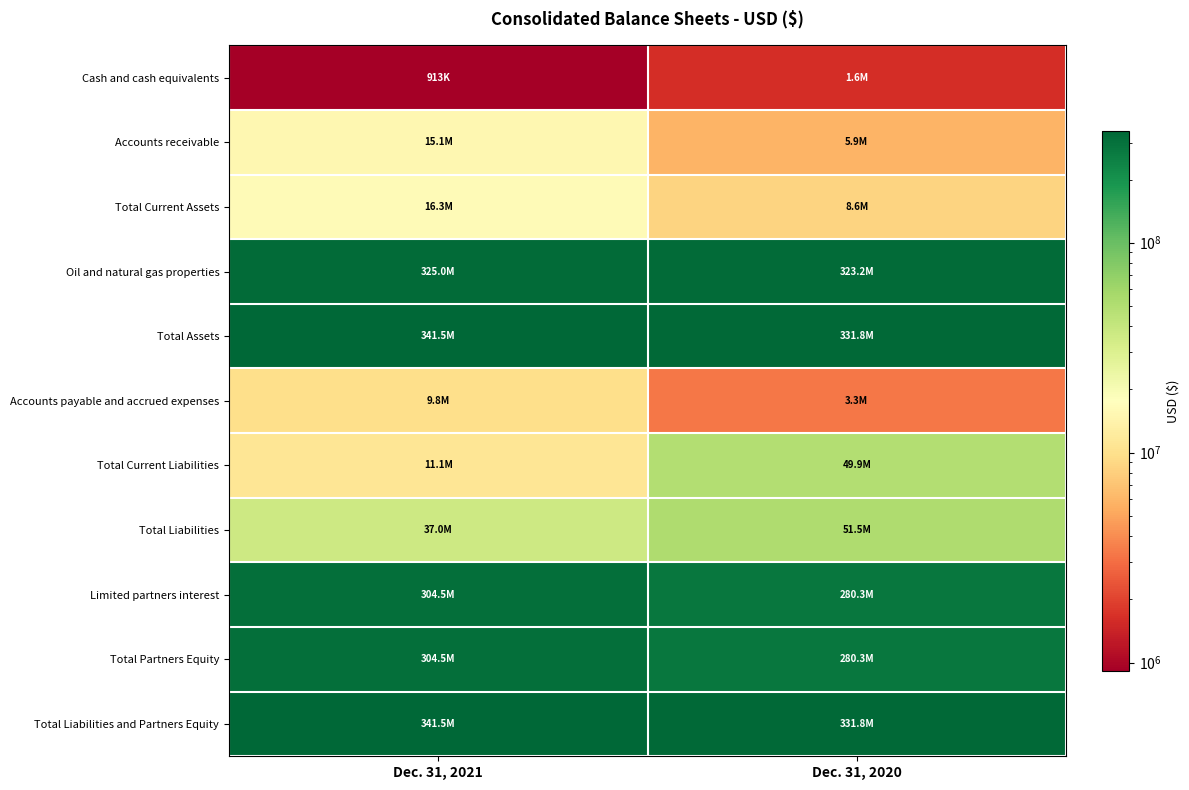

Reading left to right, extract all data points from this chart.

Cash and cash equivalents: Dec. 31, 2021=912828	Dec. 31, 2020=1608301
Accounts receivable: Dec. 31, 2021=15118535	Dec. 31, 2020=5890971
Total Current Assets: Dec. 31, 2021=16348860	Dec. 31, 2020=8612314
Oil and natural gas properties: Dec. 31, 2021=325032321	Dec. 31, 2020=323200183
Total Assets: Dec. 31, 2021=341546759	Dec. 31, 2020=331812497
Accounts payable and accrued expenses: Dec. 31, 2021=9847984	Dec. 31, 2020=3299810
Total Current Liabilities: Dec. 31, 2021=11112919	Dec. 31, 2020=49902570
Total Liabilities: Dec. 31, 2021=37003648	Dec. 31, 2020=51466675
Limited partners interest: Dec. 31, 2021=304544838	Dec. 31, 2020=280347549
Total Partners Equity: Dec. 31, 2021=304543111	Dec. 31, 2020=280345822
Total Liabilities and Partners Equity: Dec. 31, 2021=341546759	Dec. 31, 2020=331812497